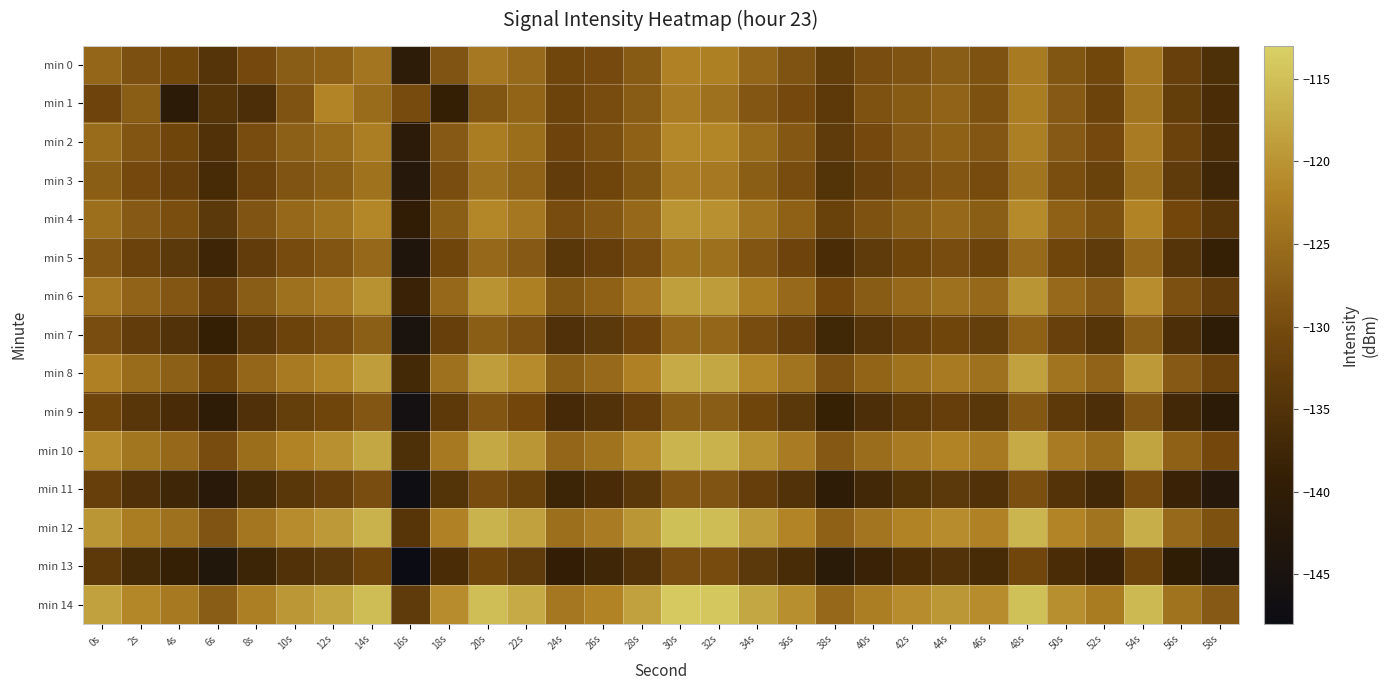

At how many categories does at least one series exceed -145?

30